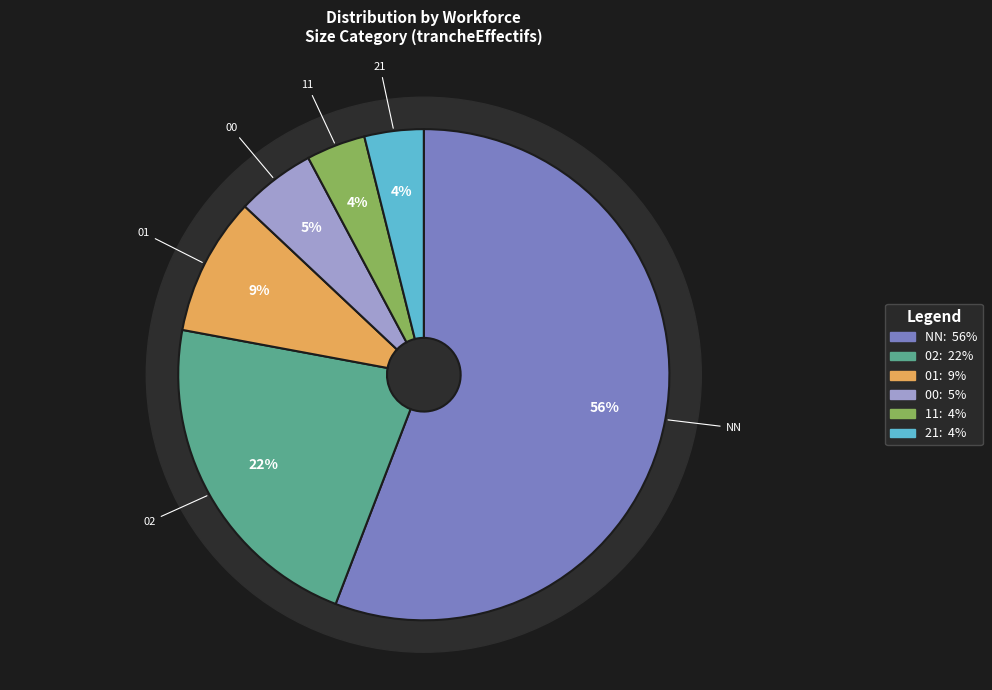

What percentage is the 11 slice, to the nearest percent?

4%